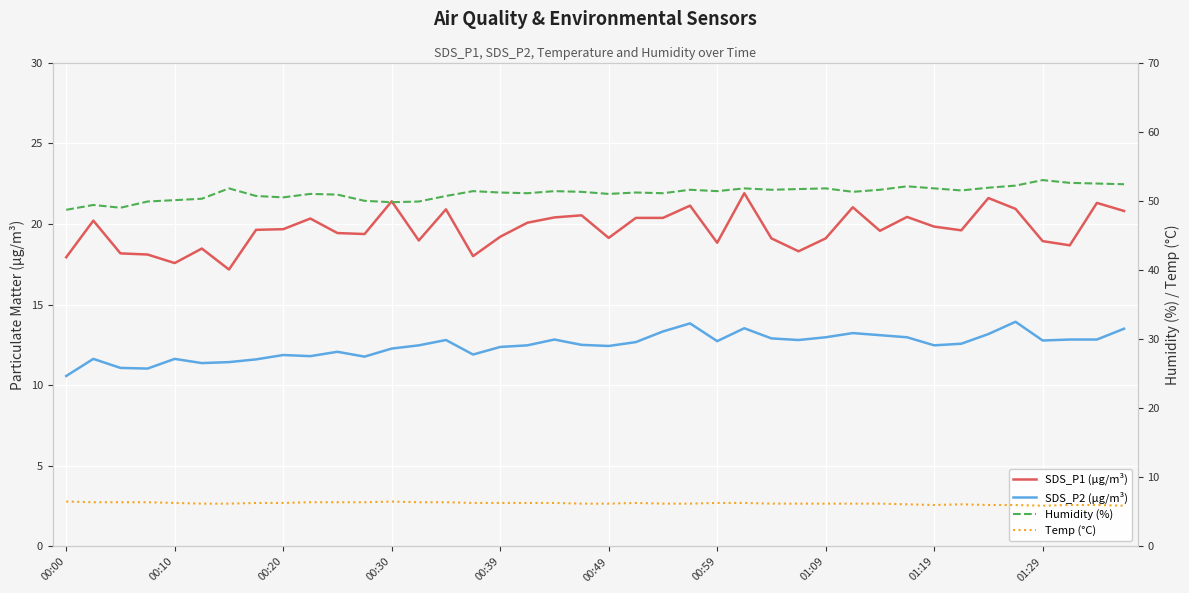

What is the average value of the Temp (°C) series?

6.2